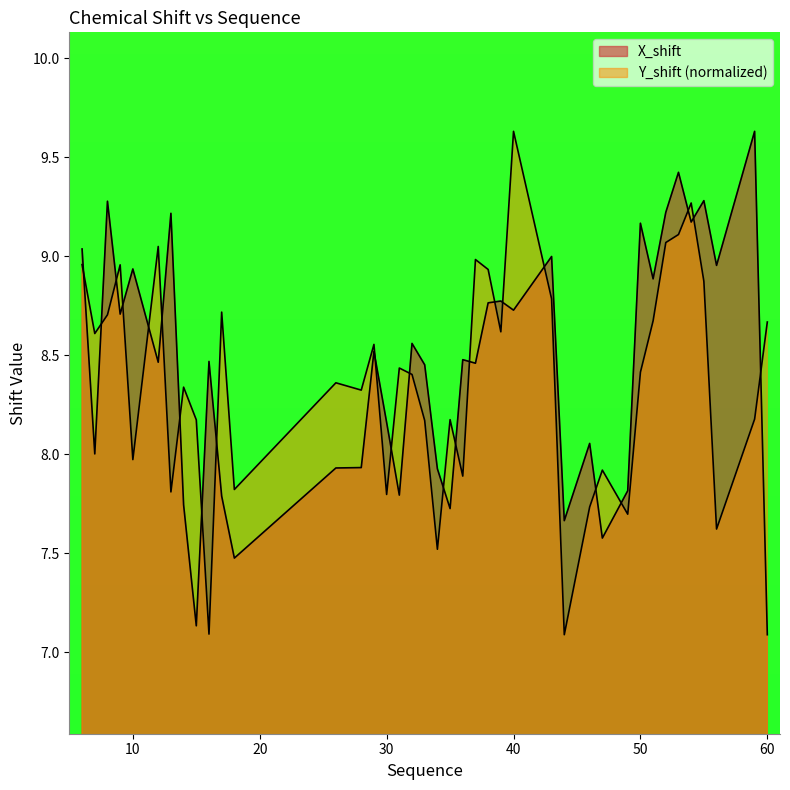

What is the minimum value for X_shift?

7.1